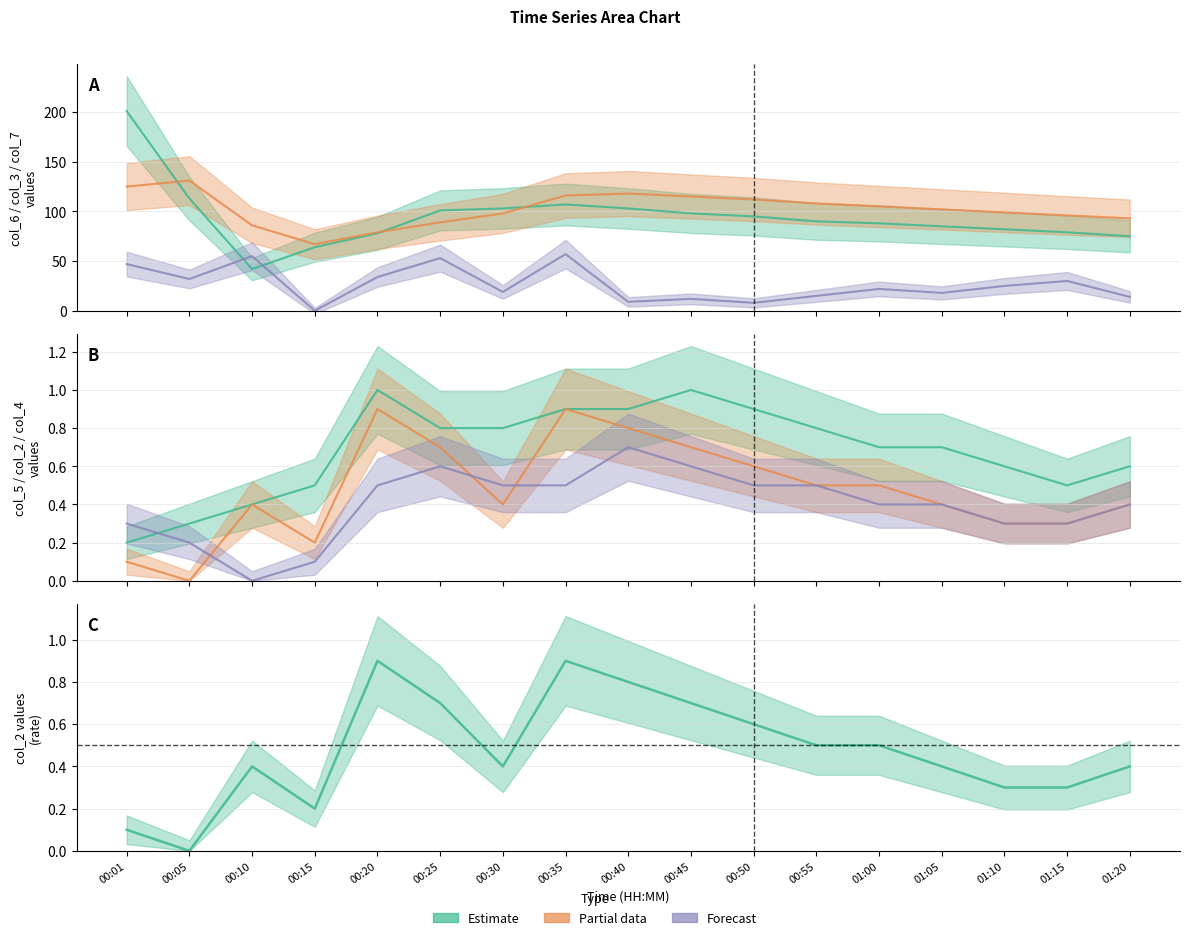

In col_5, how many points are lower than both neighbors (excluding endpoints)?

1